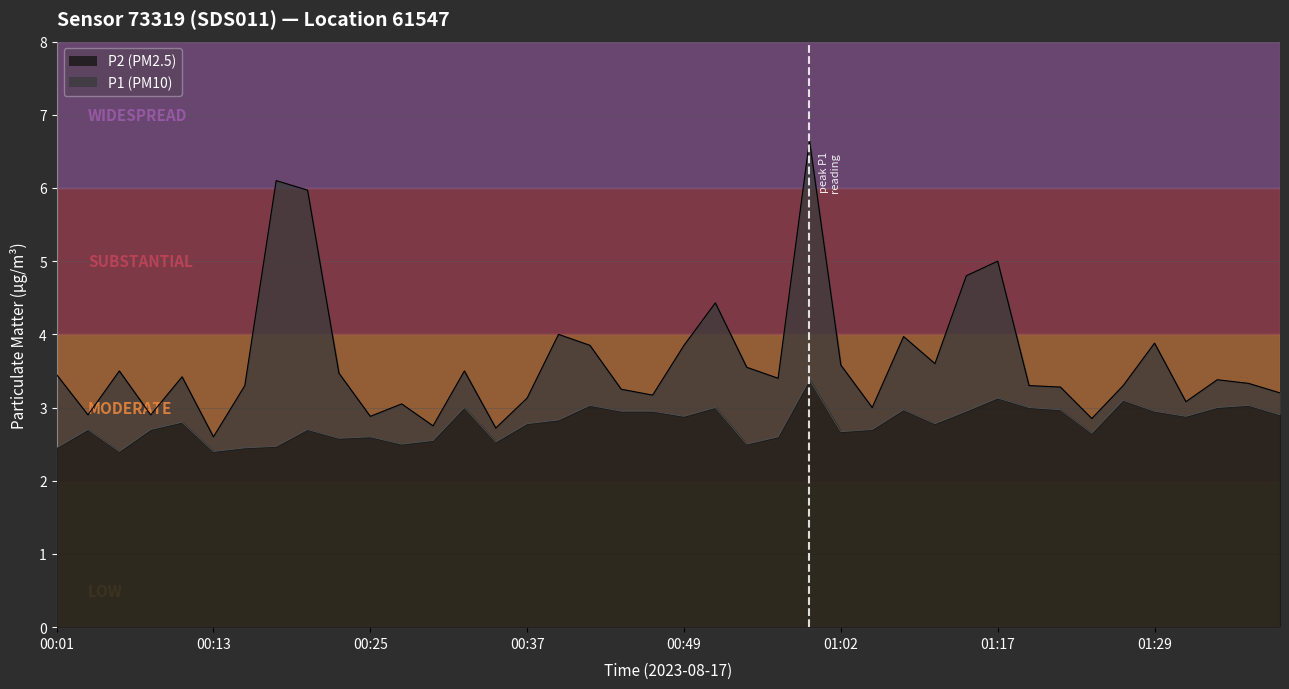

Which label corresponds to the largest value in the chart?

00:59